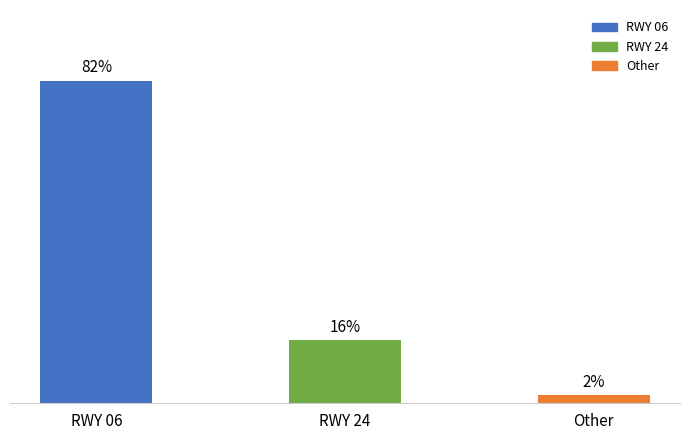

At which label is the value closest to 42?

RWY 24